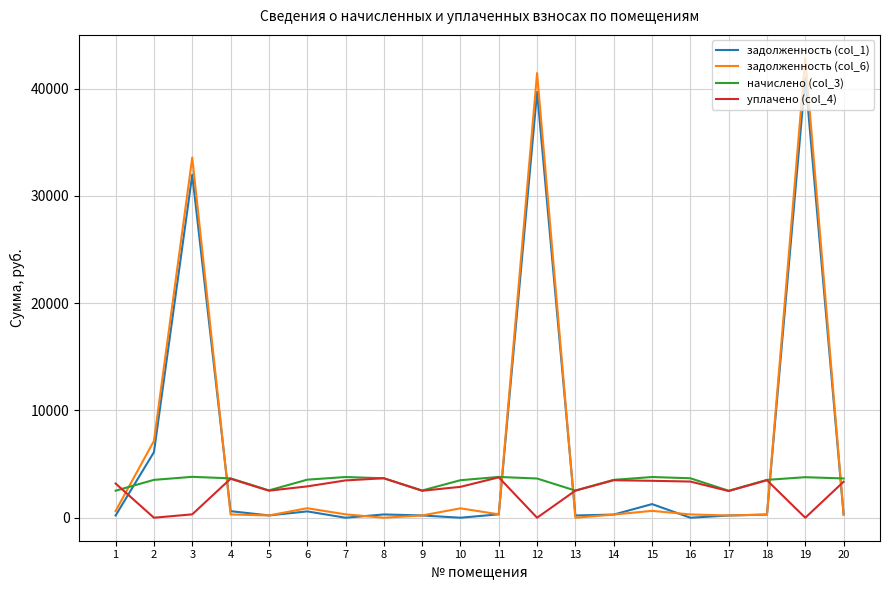

What is the difference between the задолженность (col_1) values at 15 and 12?

38422.6